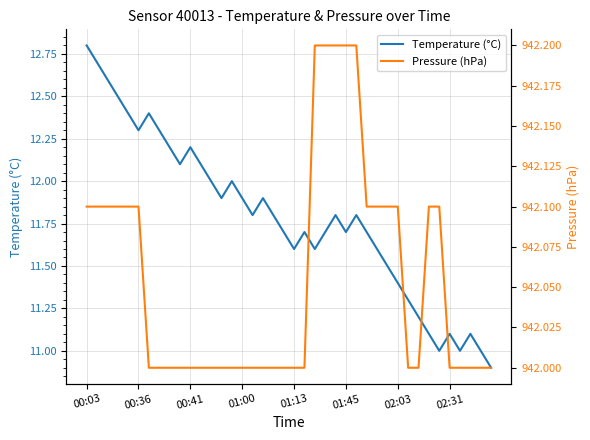

At which label does Temperature (°C) reach its peak?

00:03